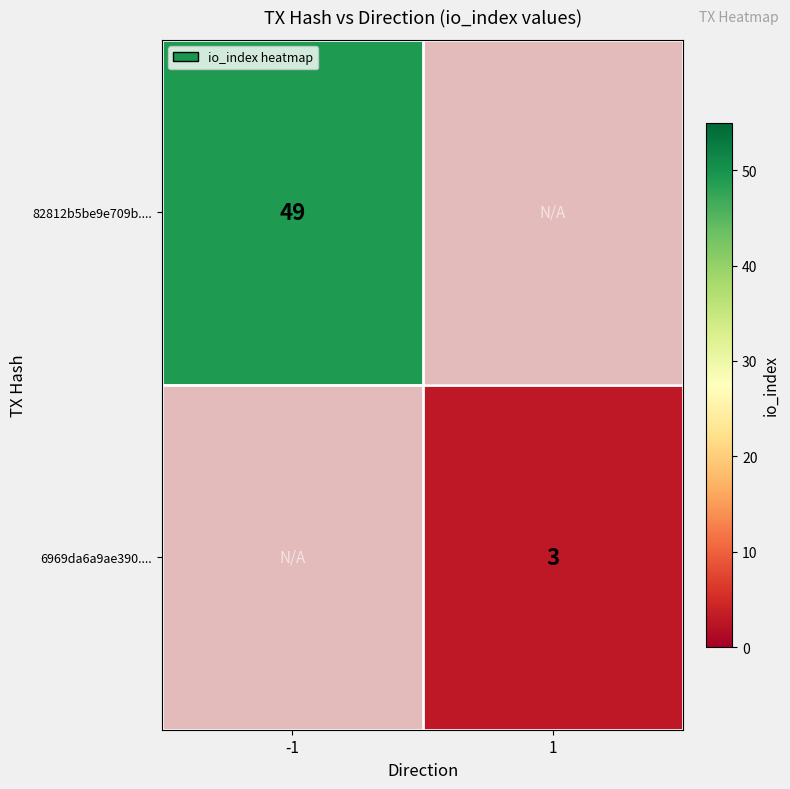

What is the maximum value shown in the chart?

49.0